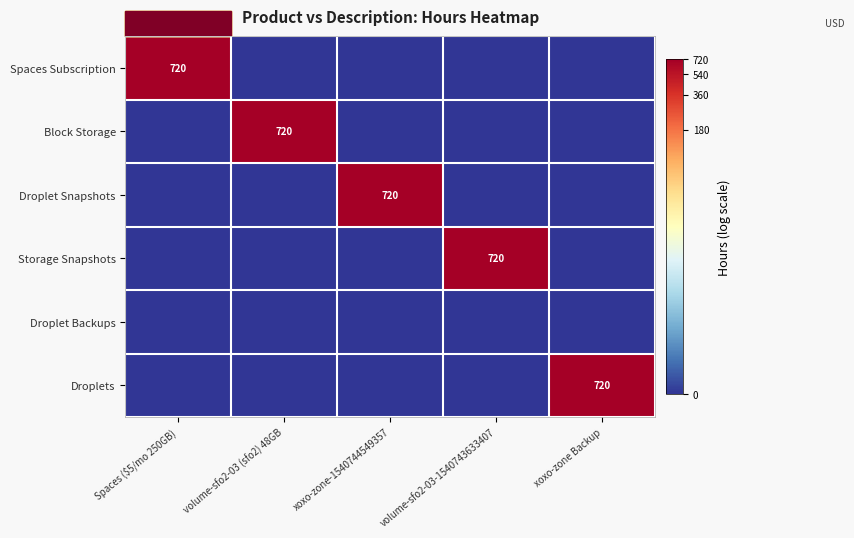

At which category is the sum across all series the highest?

Spaces ($5/mo 250GB)